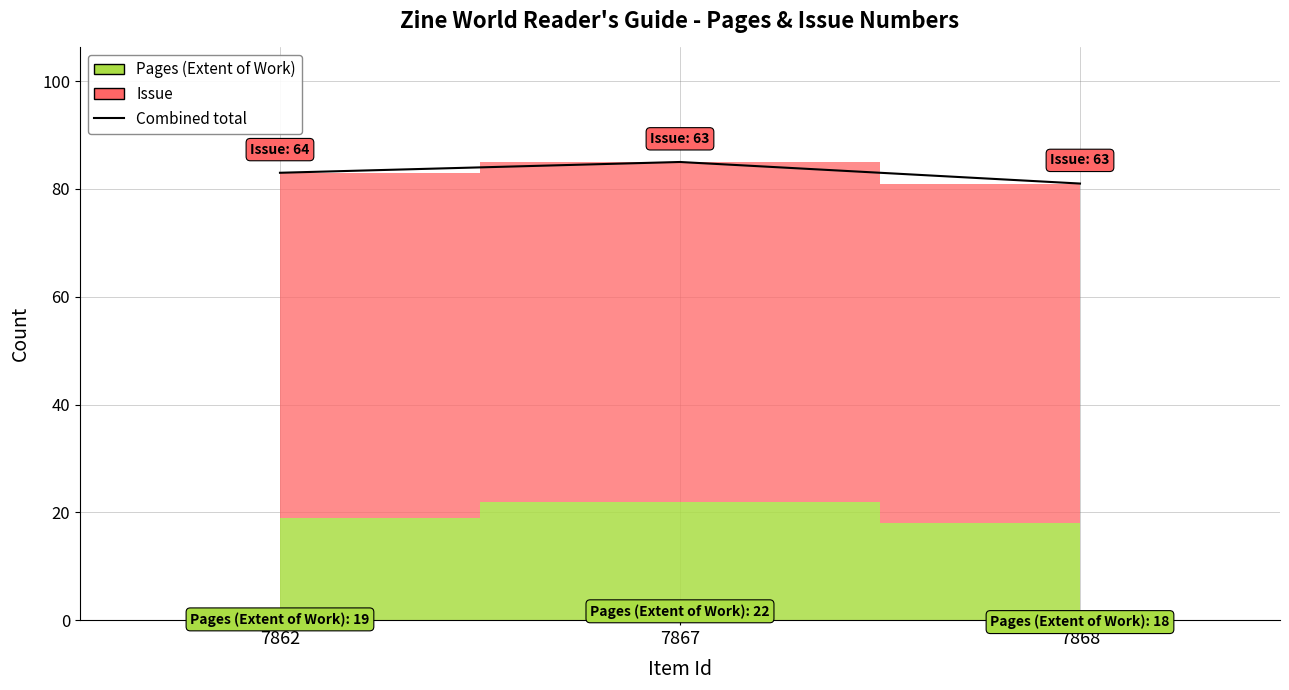

Where does the data first go above 83?

7867